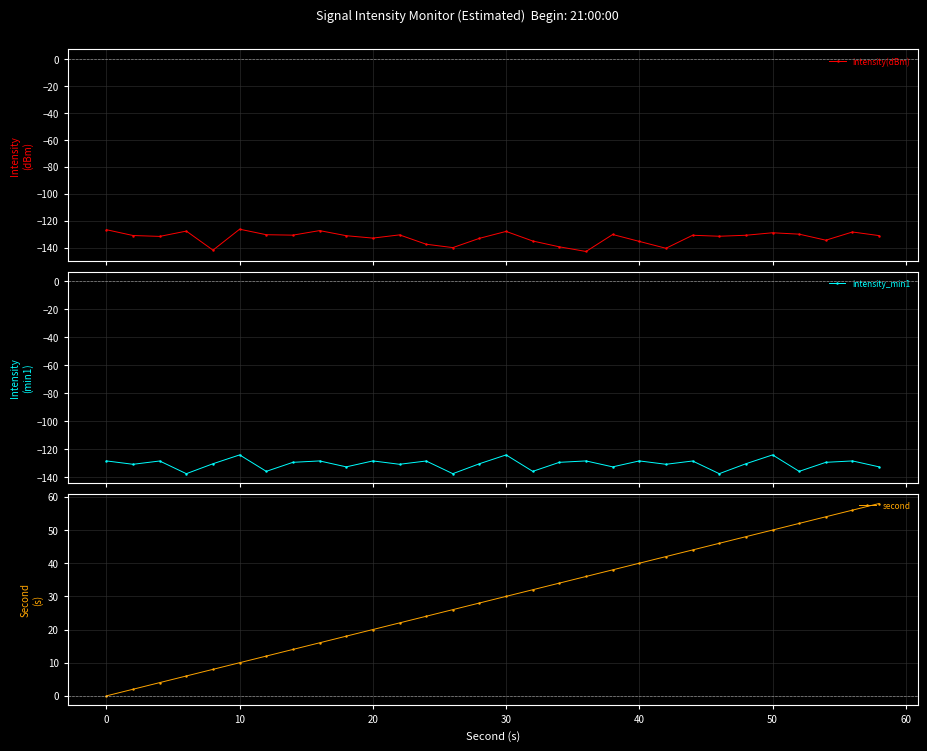

What is the spread (max minus min) of values at 20?

143.5